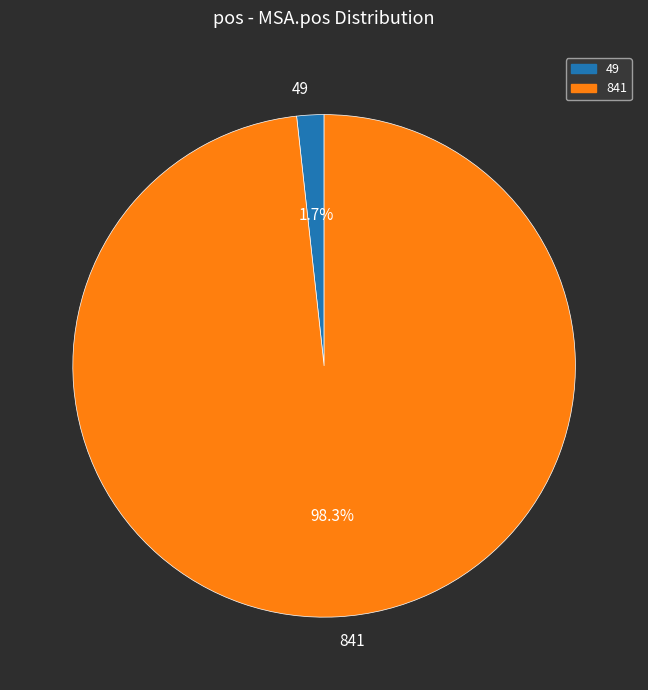

To the nearest percent, what is the difference between the 841 and 49 slice percentages?

97%